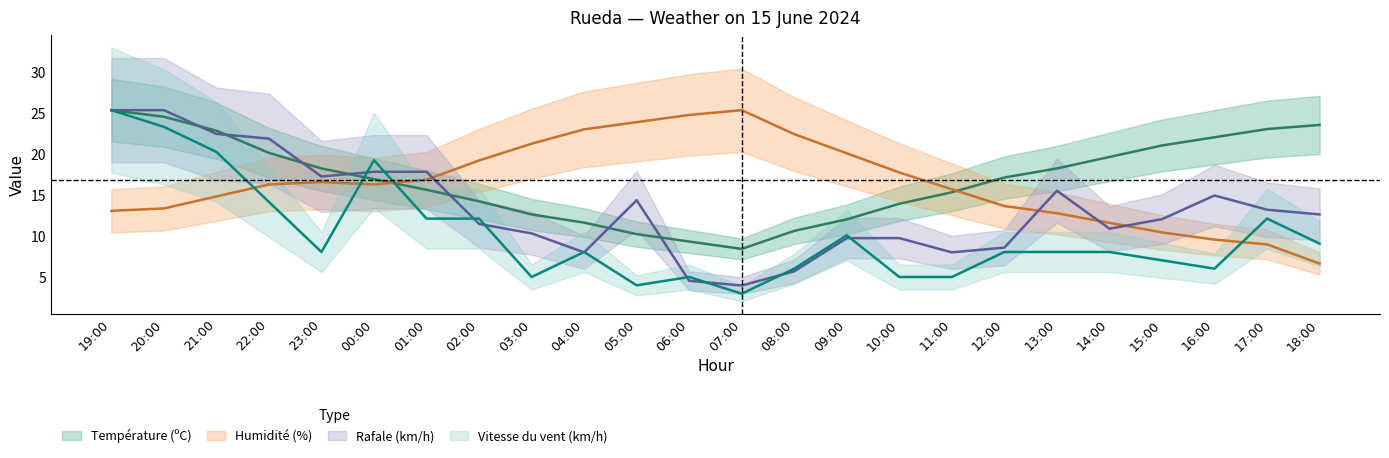

Is this an area chart (filled region under the line)?

No